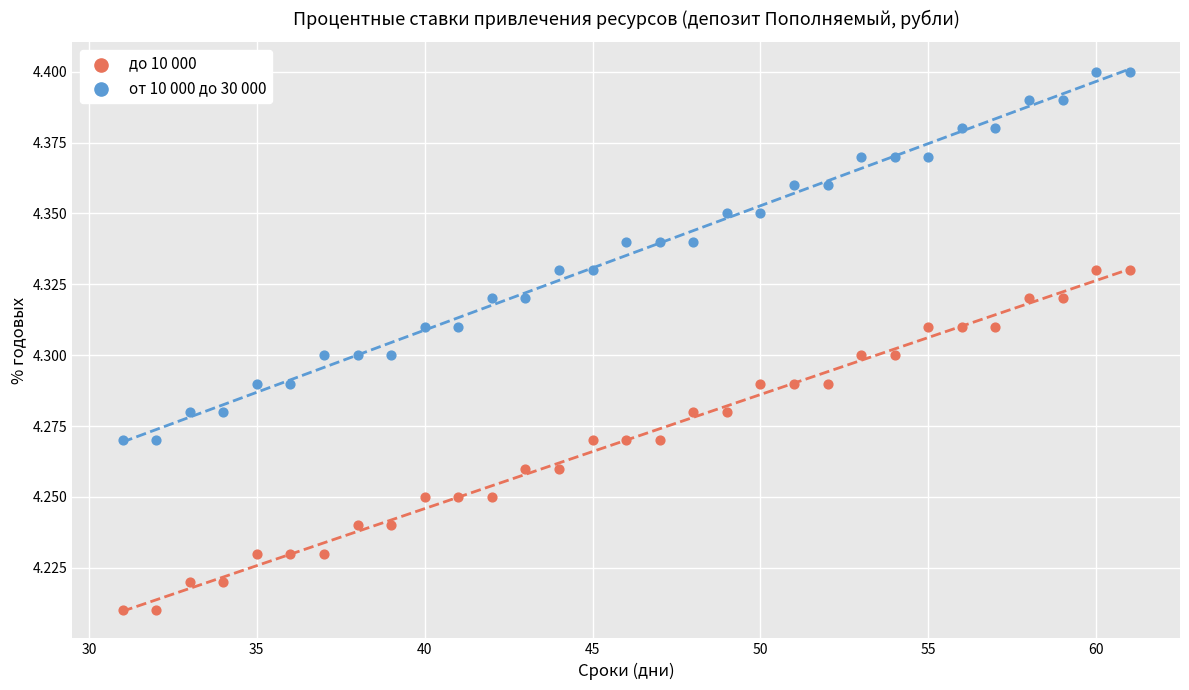

Which series contains the lowest Y value?

до 10 000